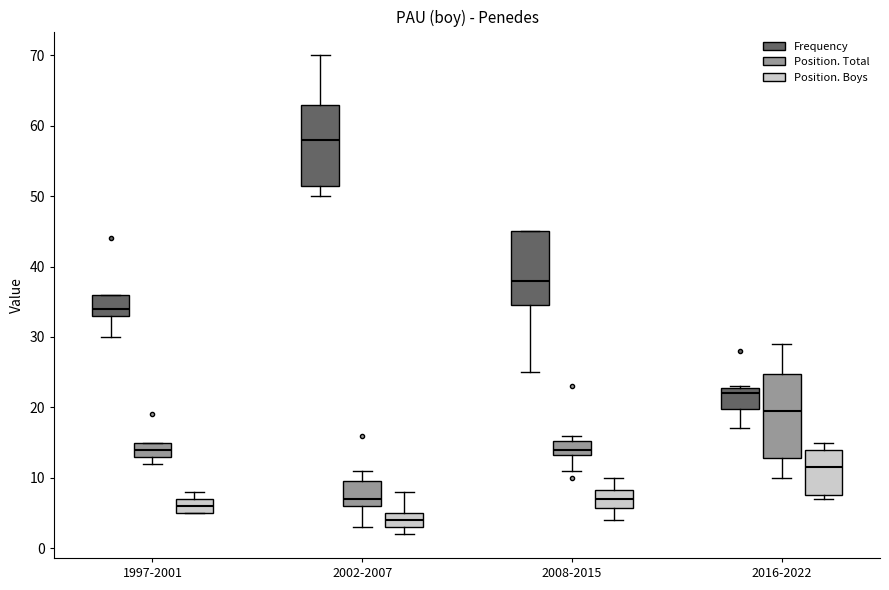

Reading left to right, transcribe this box plot: for each box, give where its median line is, the range the box spans, and where its two whiskers end, as read against the y-axis. The values are not printed on the chart, so give them approximately, as read against the axis.

1997-2001 (Frequency): median 34, box 33 to 36, whiskers 30 to 36
1997-2001 (Position. Total): median 14, box 13 to 15, whiskers 12 to 15
1997-2001 (Position. Boys): median 6, box 5 to 7, whiskers 5 to 8
2002-2007 (Frequency): median 58, box 52 to 63, whiskers 50 to 70
2002-2007 (Position. Total): median 7, box 6 to 10, whiskers 3 to 11
2002-2007 (Position. Boys): median 4, box 3 to 5, whiskers 2 to 8
2008-2015 (Frequency): median 38, box 35 to 45, whiskers 25 to 45
2008-2015 (Position. Total): median 14, box 13 to 15, whiskers 11 to 16
2008-2015 (Position. Boys): median 7, box 6 to 8, whiskers 4 to 10
2016-2022 (Frequency): median 22, box 20 to 23, whiskers 17 to 23
2016-2022 (Position. Total): median 20, box 13 to 25, whiskers 10 to 29
2016-2022 (Position. Boys): median 12, box 8 to 14, whiskers 7 to 15